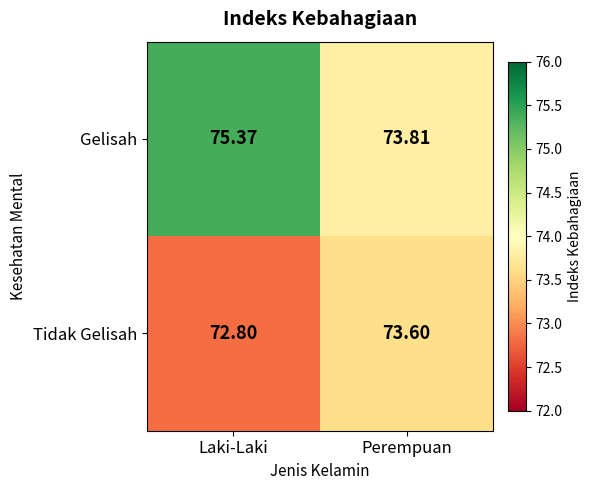

How many values in the Tidak Gelisah series exceed 73?

1